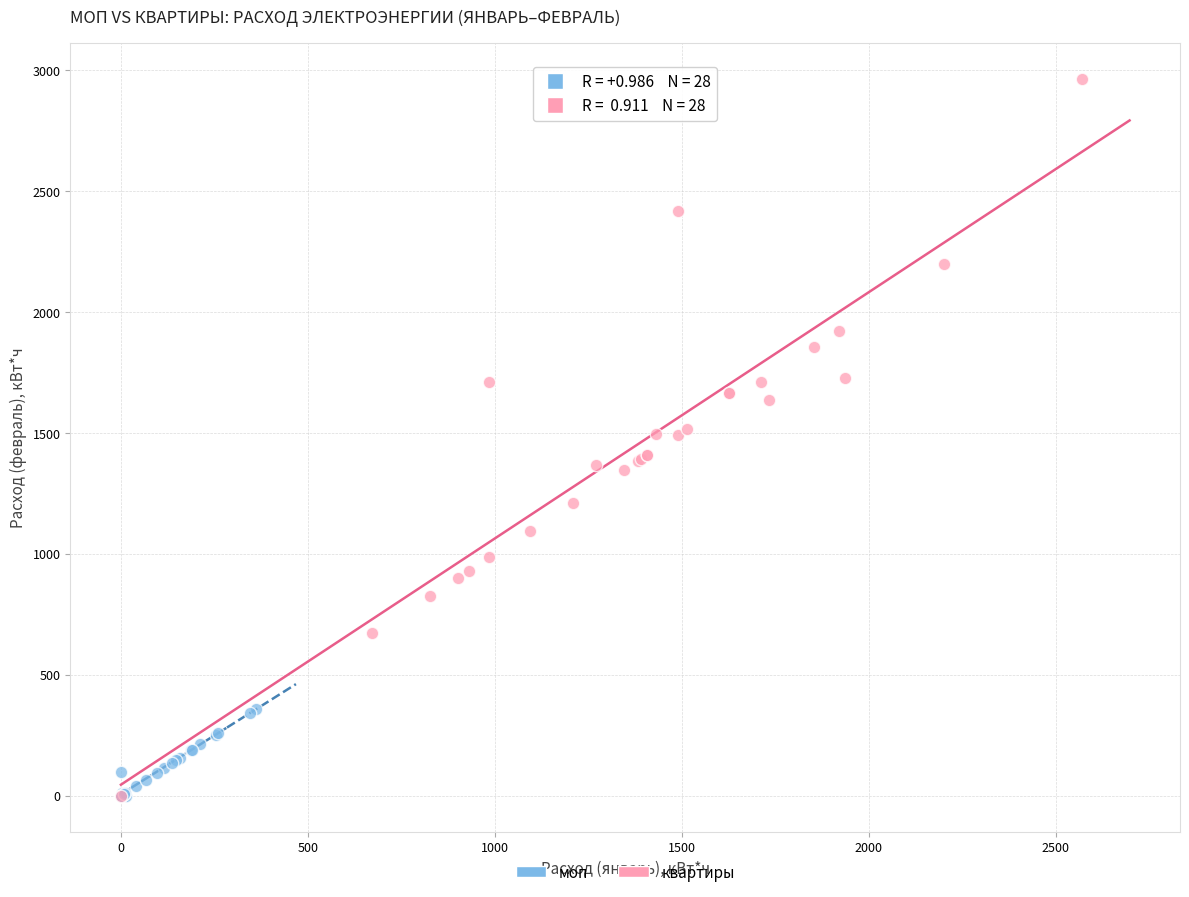

Which series has the widest spread of Y values?

квартиры